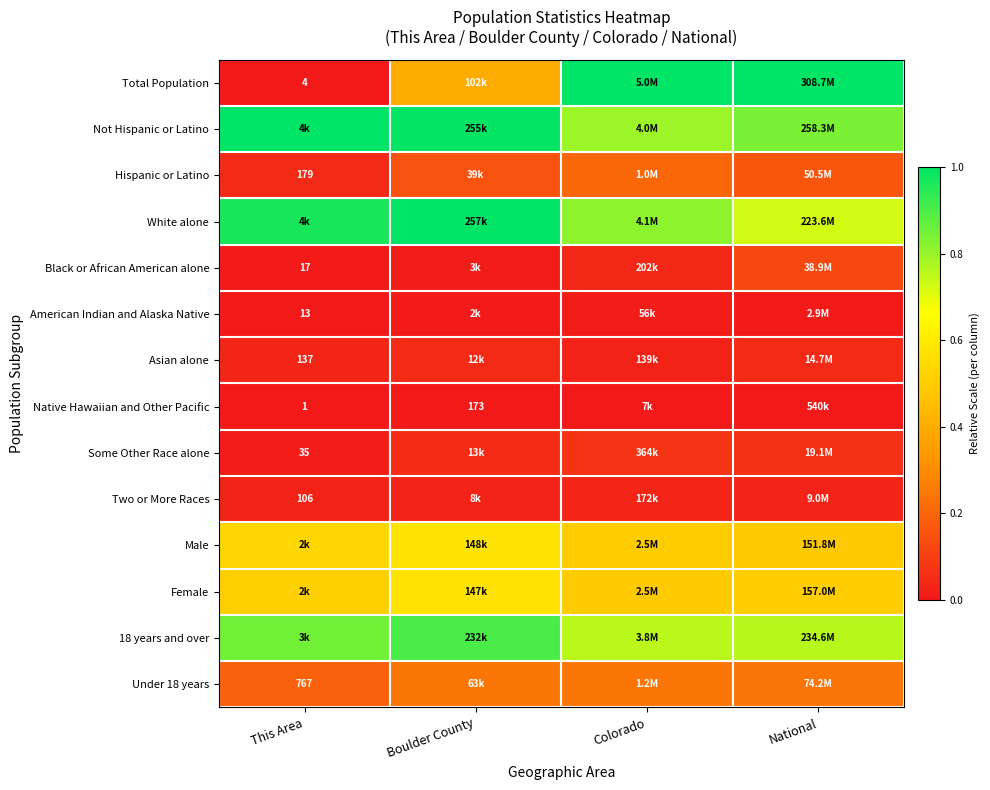

Is it true that Two or More Races equals 0.0 at This Area?

False